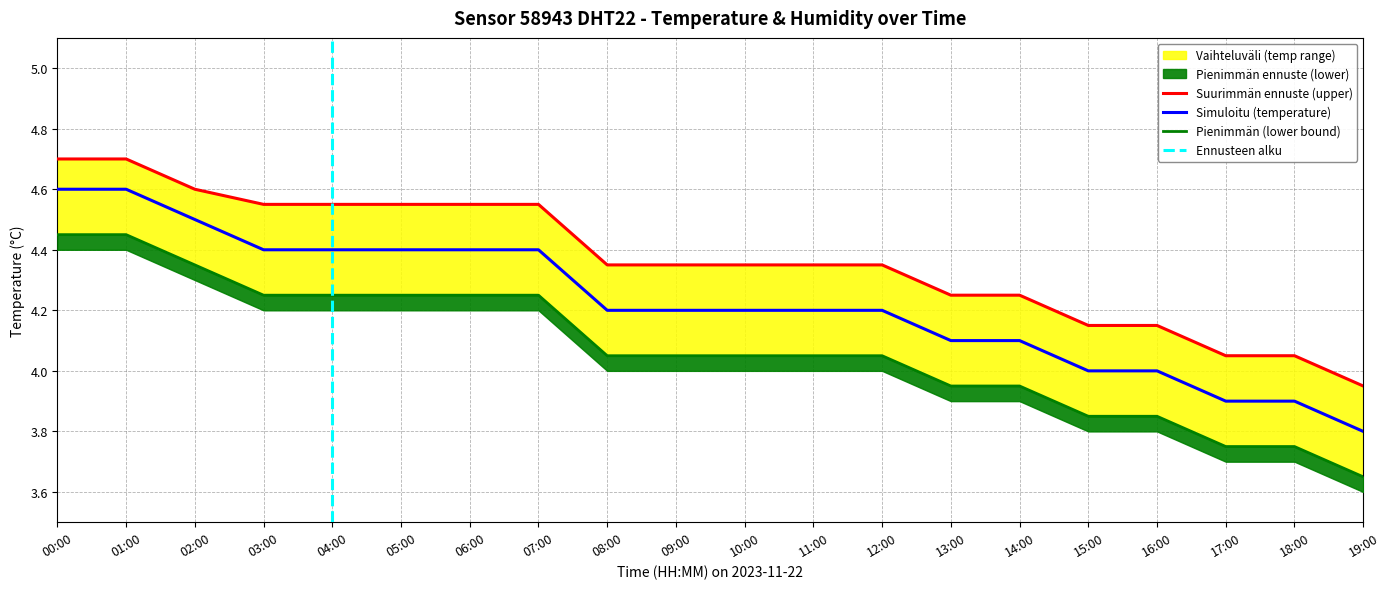

What is the sum of the temperature values at 17:00 and 12:00?

8.1